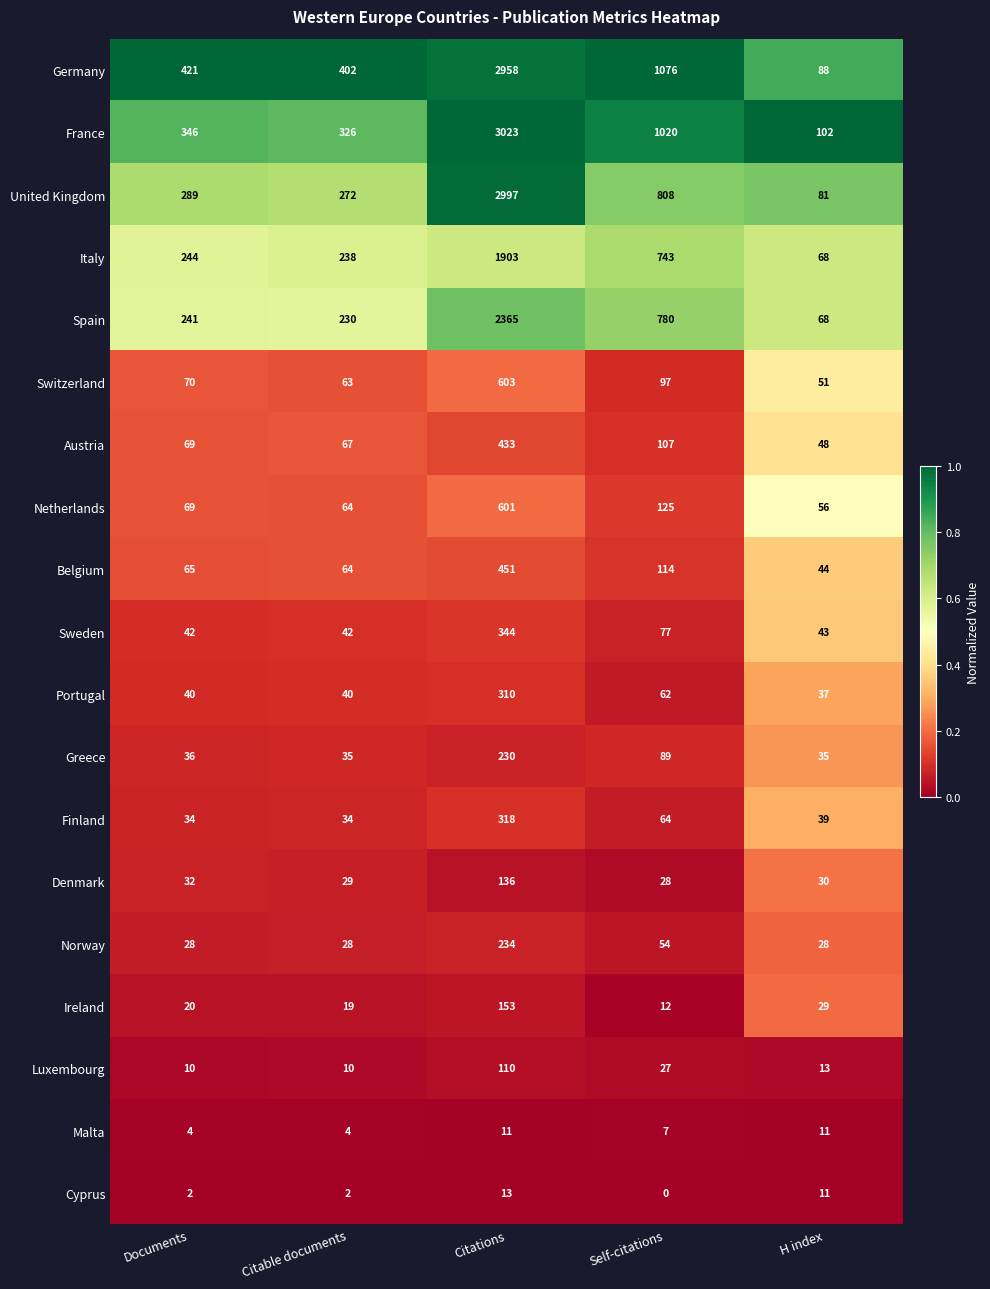

What is the sum of all Germany values?

4945